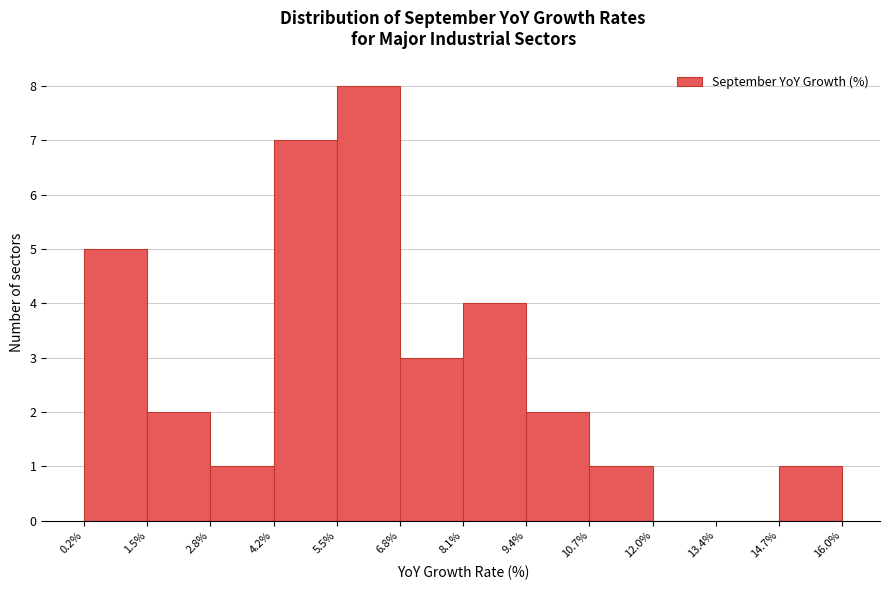

Reading left to right, transcribe this chart: for each bar, give the range it covers on the x-axis and its height. The values are not printed on the chart, so give them approximately, as read against the axis.

0.2% to 1.5%: 5
1.5% to 2.8%: 2
2.8% to 4.2%: 1
4.2% to 5.5%: 7
5.5% to 6.8%: 8
6.8% to 8.1%: 3
8.1% to 9.4%: 4
9.4% to 10.7%: 2
10.7% to 12.0%: 1
12.0% to 13.4%: 0
13.4% to 14.7%: 0
14.7% to 16.0%: 1